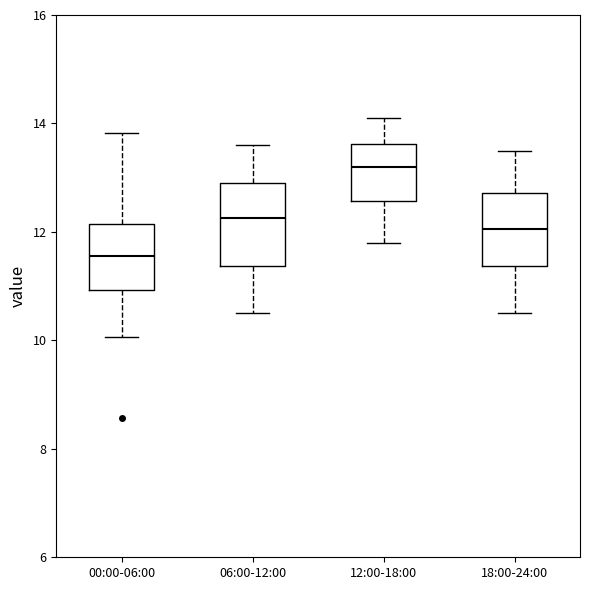

Reading left to right, read every box against the y-axis: the position of its median line, the range the box covers, and the ends of its whiskers. The values are not printed on the chart, so give them approximately, as read against the axis.

00:00-06:00: median 11.6, box 11.0 to 12.2, whiskers 10.0 to 13.8
06:00-12:00: median 12.2, box 11.4 to 13.0, whiskers 10.6 to 13.6
12:00-18:00: median 13.2, box 12.6 to 13.6, whiskers 11.8 to 14.2
18:00-24:00: median 12.0, box 11.4 to 12.8, whiskers 10.6 to 13.6